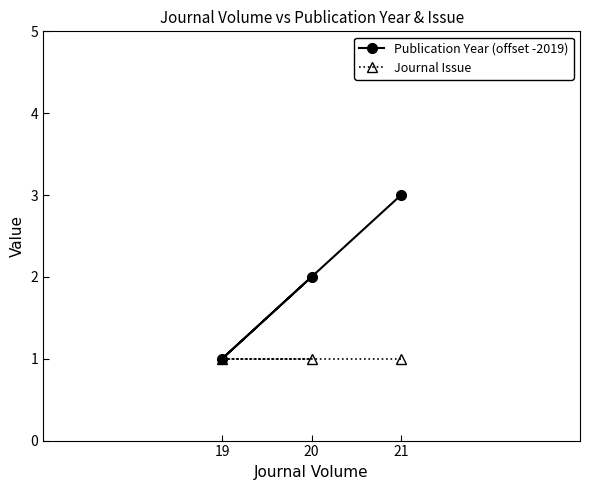

Between 21 and 19, which series saw the biggest shift?

Publication Year (offset -2019)